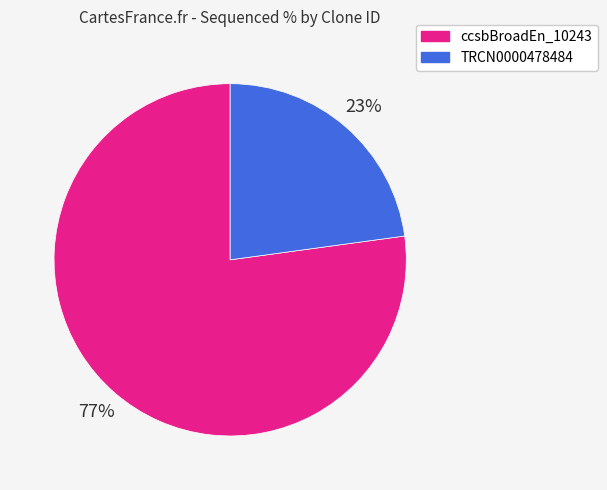

To the nearest percent, what is the average slice percentage?

50%